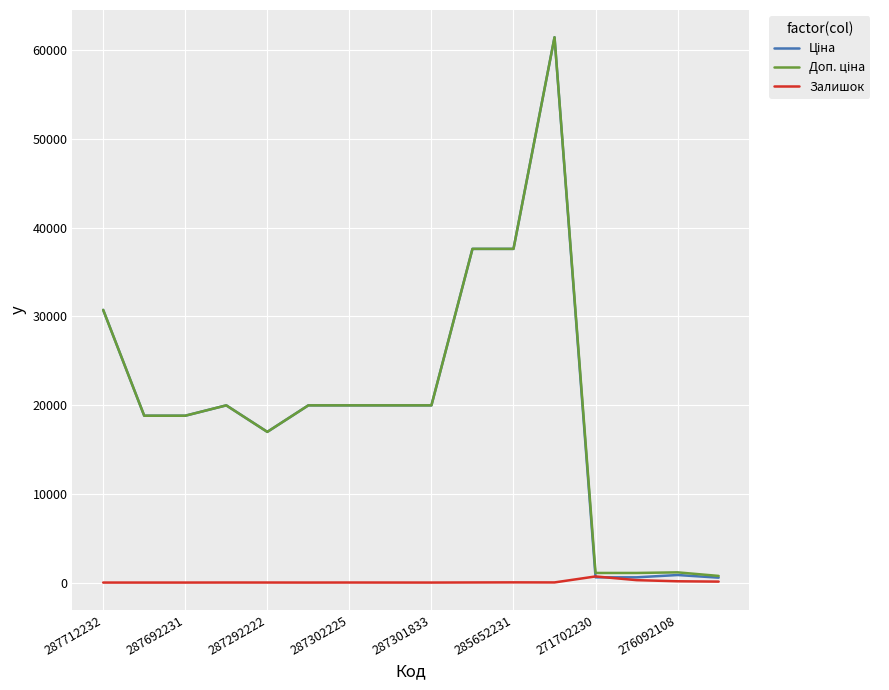

What is the greatest value displayed?

61434.3